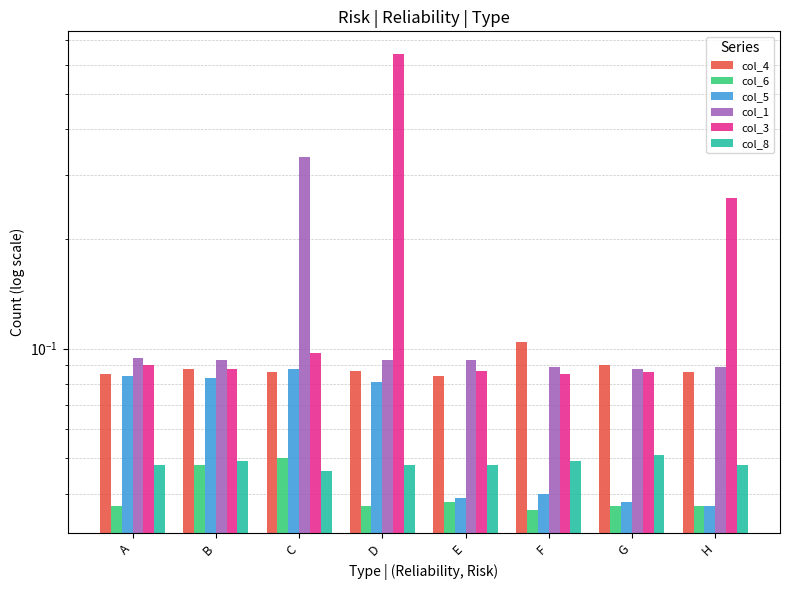

Count the col_6 values in the range 0 to 1.

8